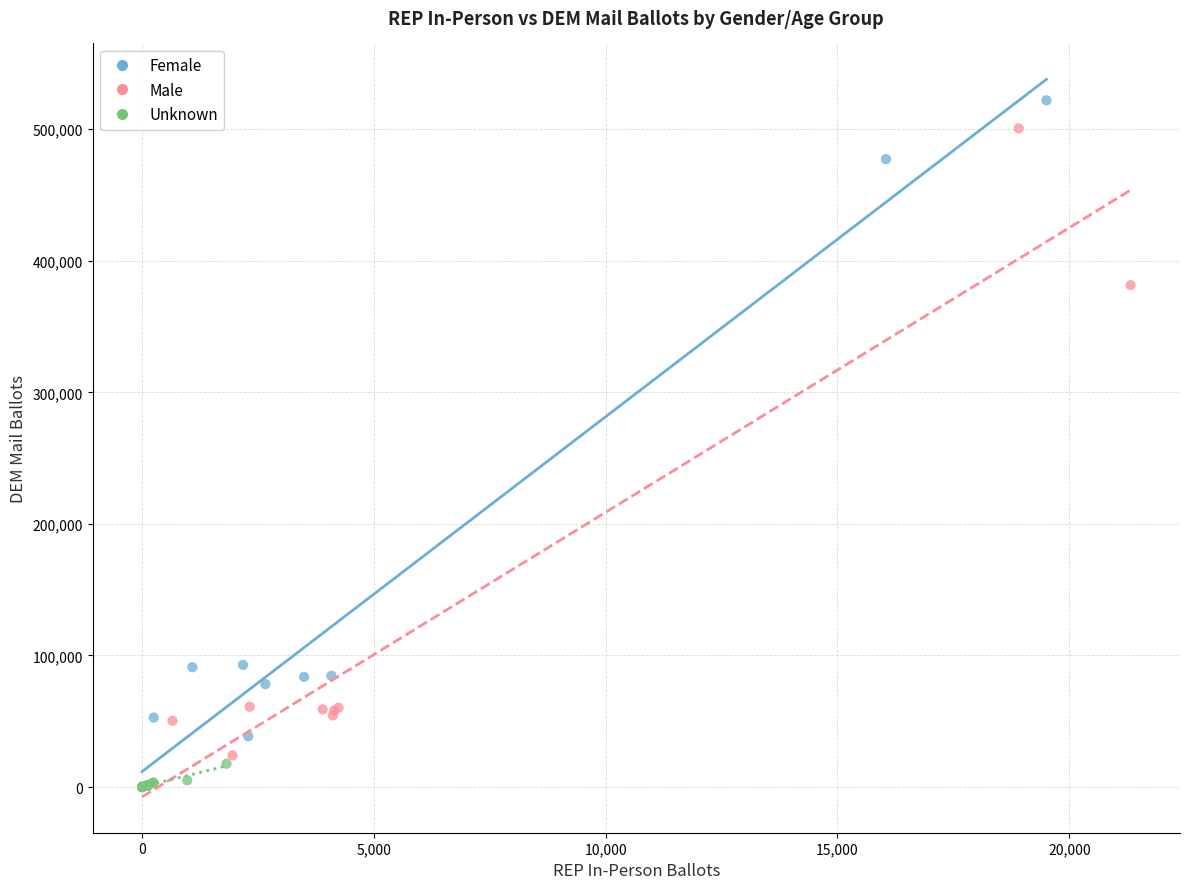

What are all the series names shown in the legend?

Female, Male, Unknown